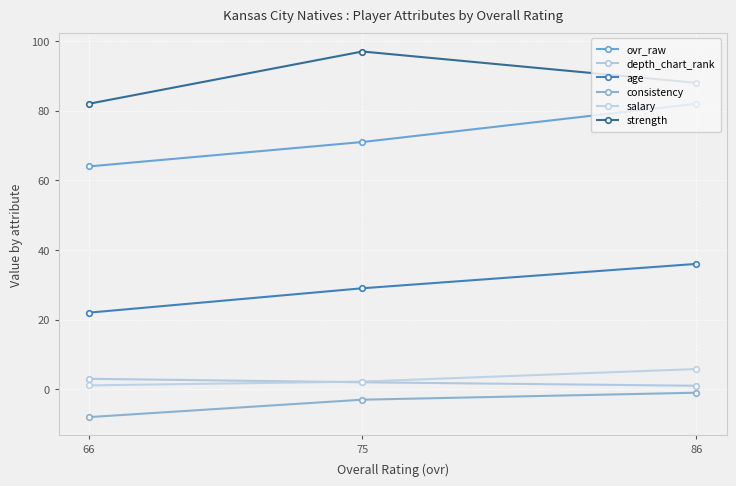

Reading left to right, extract all data points from this chart.

ovr_raw: 66=64.0	75=71.0	86=82.0
depth_chart_rank: 66=3.0	75=2.0	86=1.0
age: 66=22.0	75=29.0	86=36.0
consistency: 66=-8.0	75=-3.0	86=-1.0
salary: 66=1.1	75=2.2	86=5.8
strength: 66=82.0	75=97.0	86=88.0